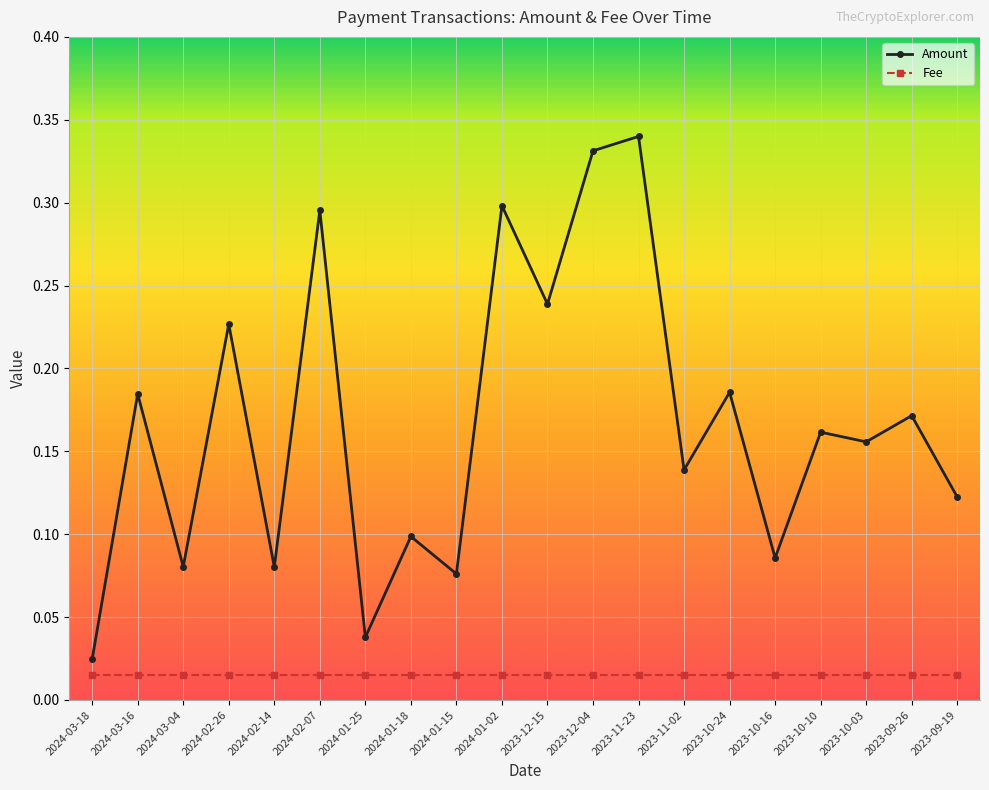

What is the label of the 15th point from the left?

2023-10-24